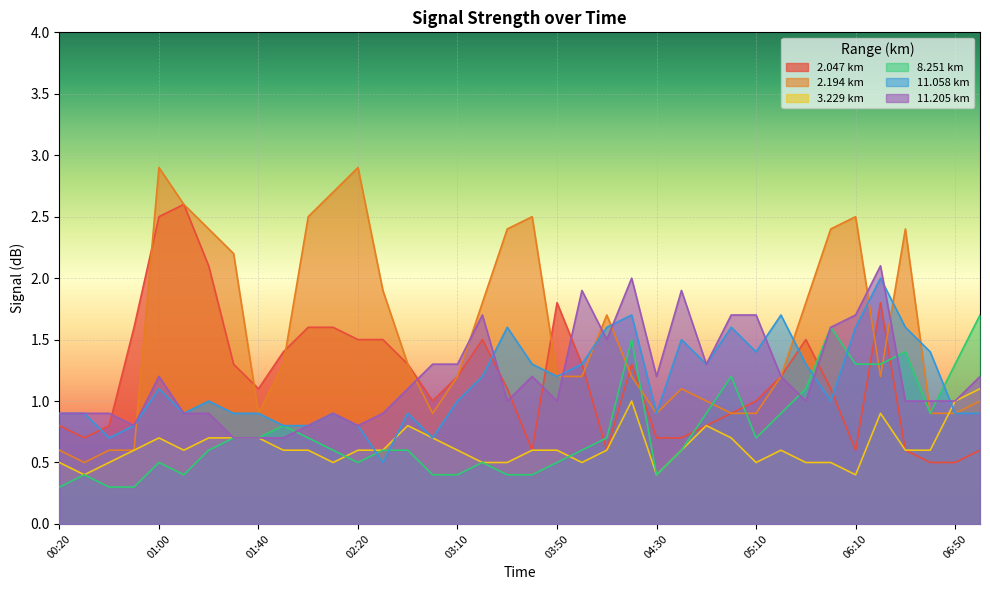

At 02:20, list the series in order from smallest to largest.

8.251, 3.229, 11.058, 11.205, 2.047, 2.194